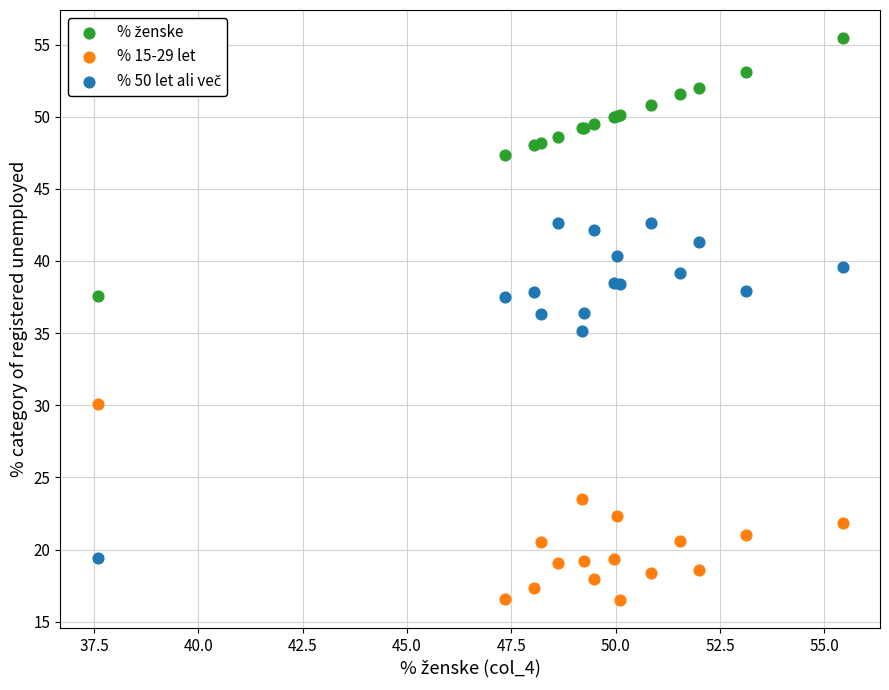

Which series contains the lowest Y value?

% 15-29 let